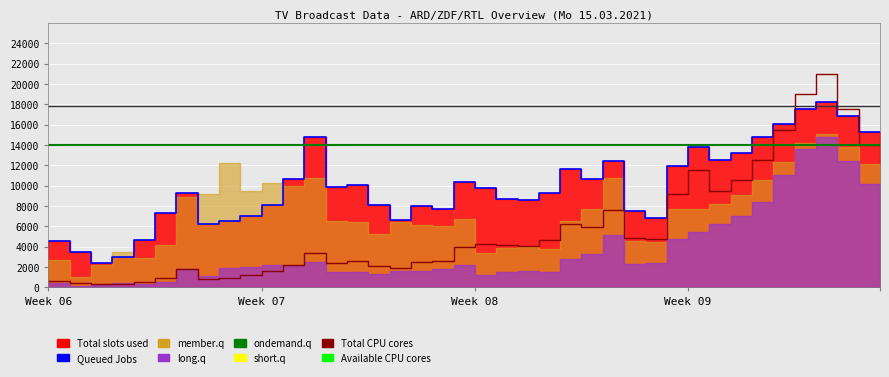

The value of Total CPU cores at Week 08 is 1.9. True or false?

False